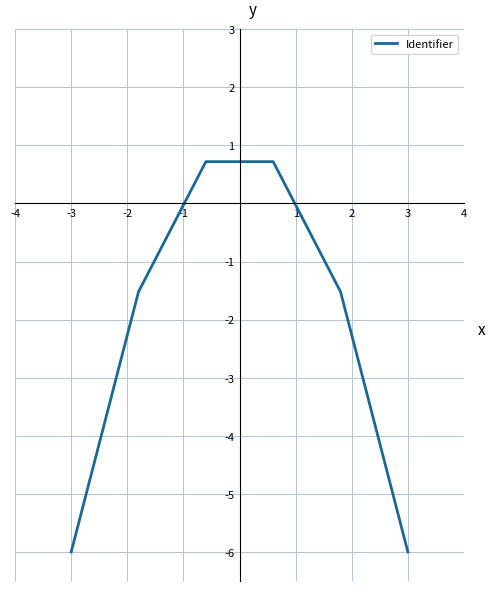

What is the sum of all values?

-13.6